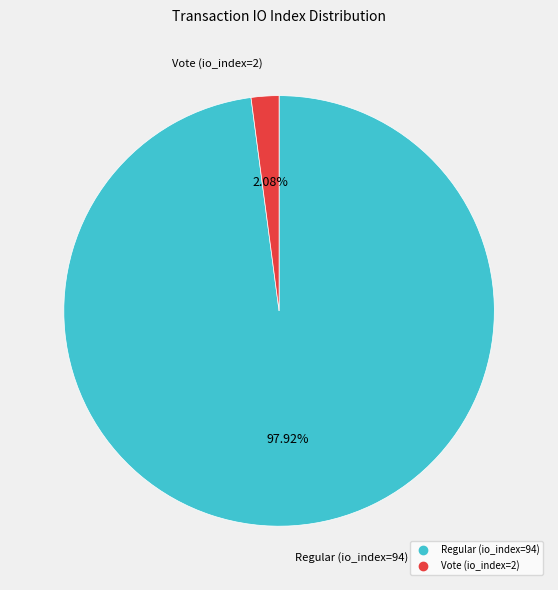

To the nearest percent, what is the difference between the Vote (io_index=2) and Regular (io_index=94) slice percentages?

96%